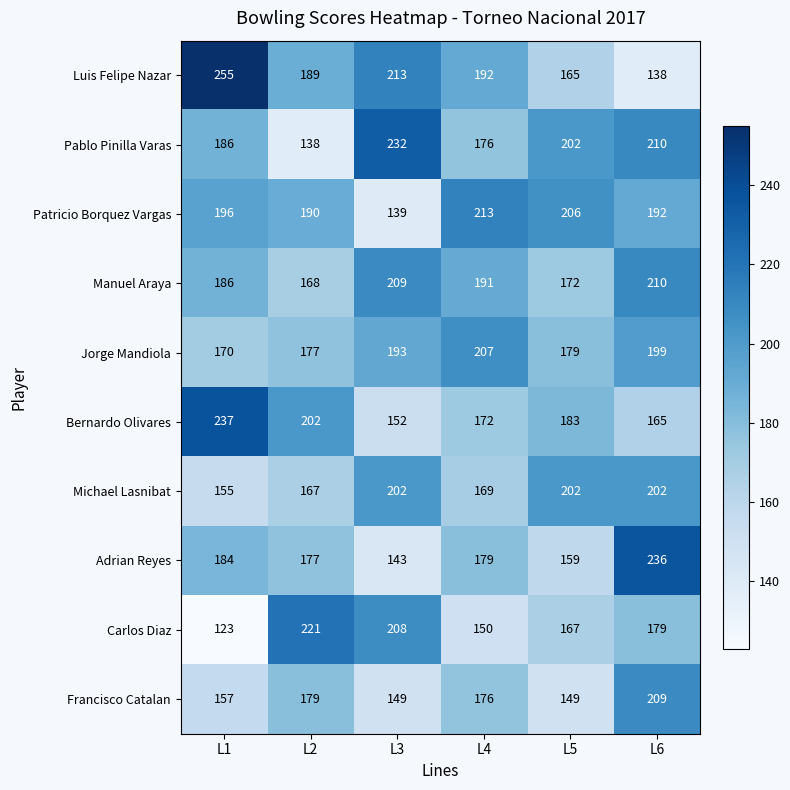

Which series has the widest spread of values?

Luis Felipe Nazar